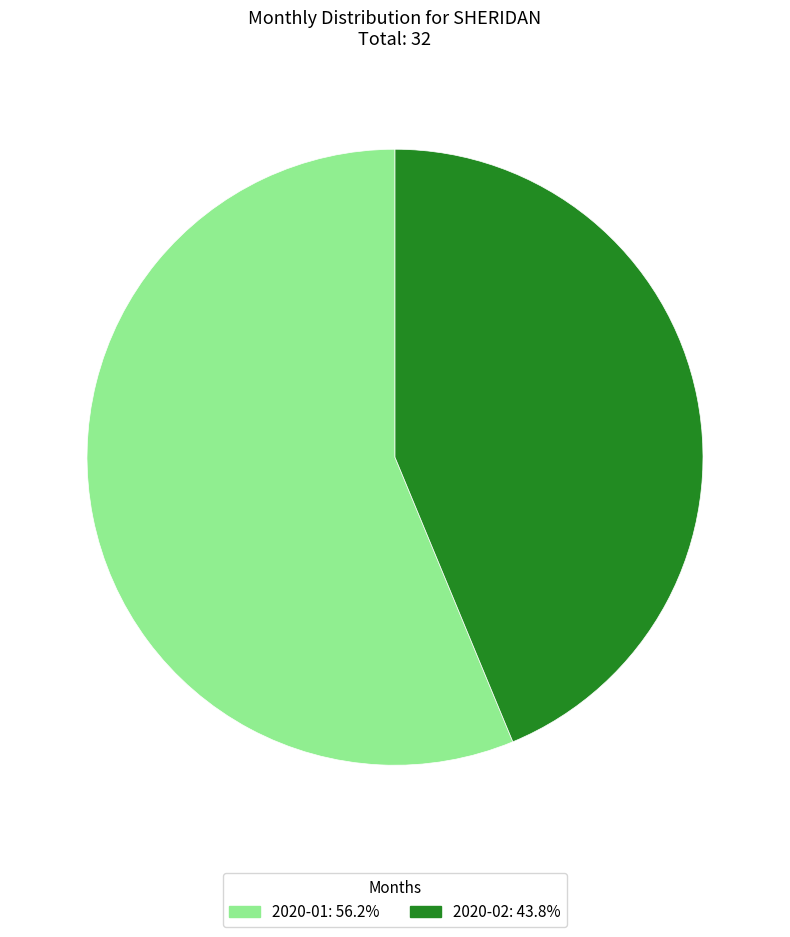

What is the largest slice in the pie chart?

2020-01